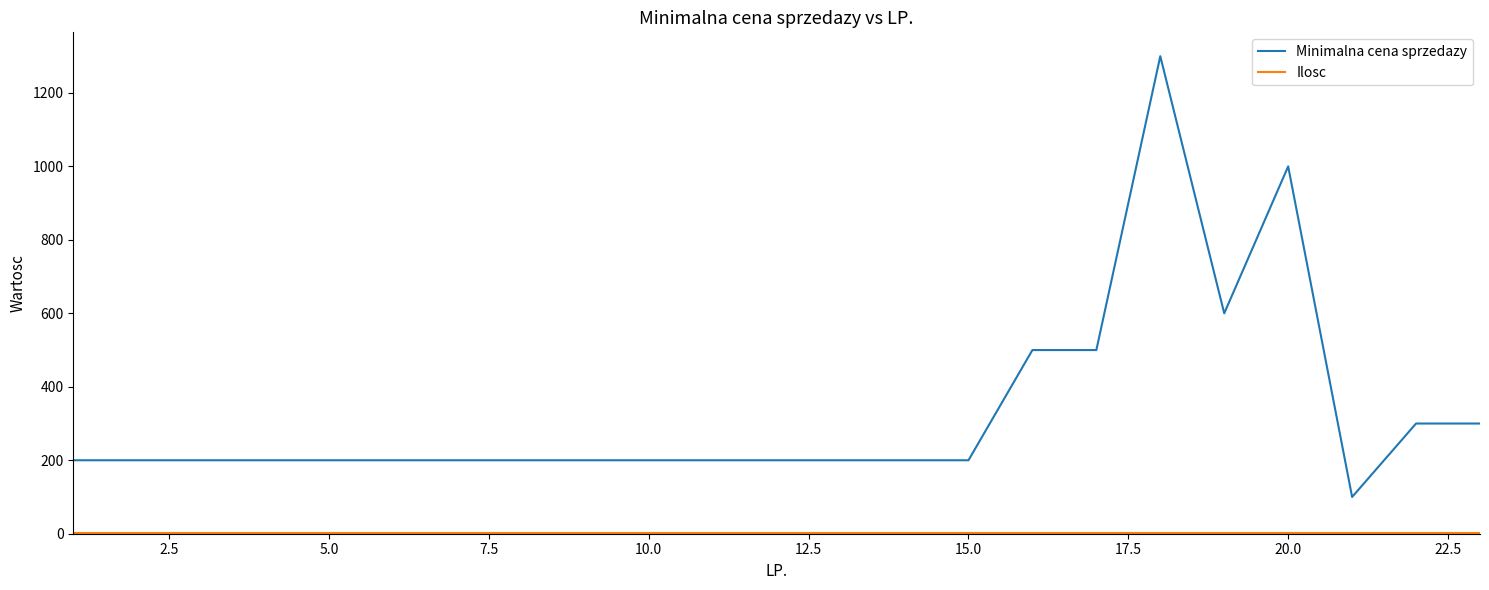

Which series has the widest spread of values?

Minimalna cena sprzedazy